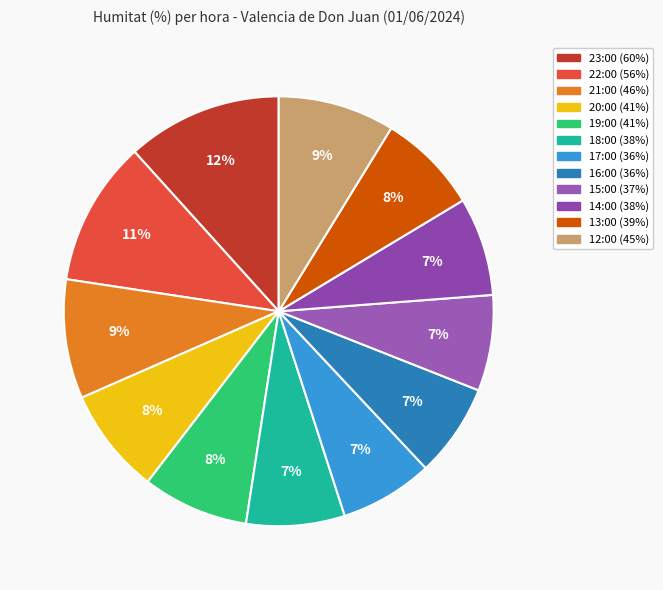

Combined, do 23:00 and 13:00 account for over 50%?

No